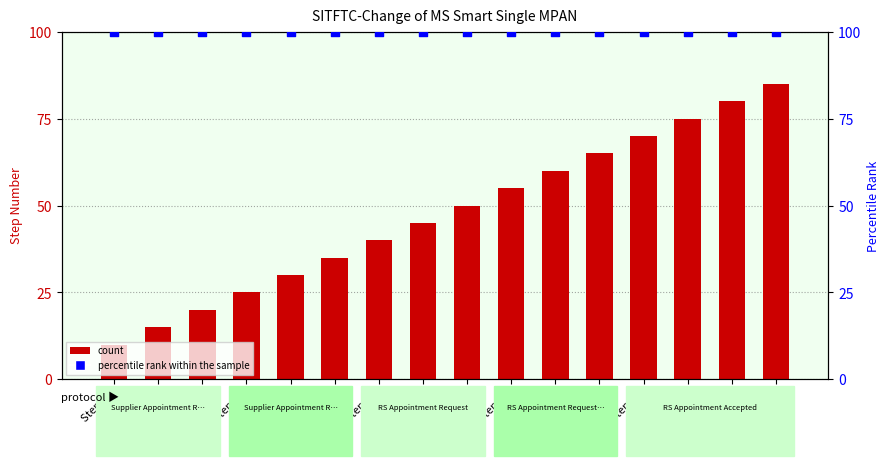

Is the value of count at Step 20 greater than the value of percentile rank within the sample at Step 45?

No